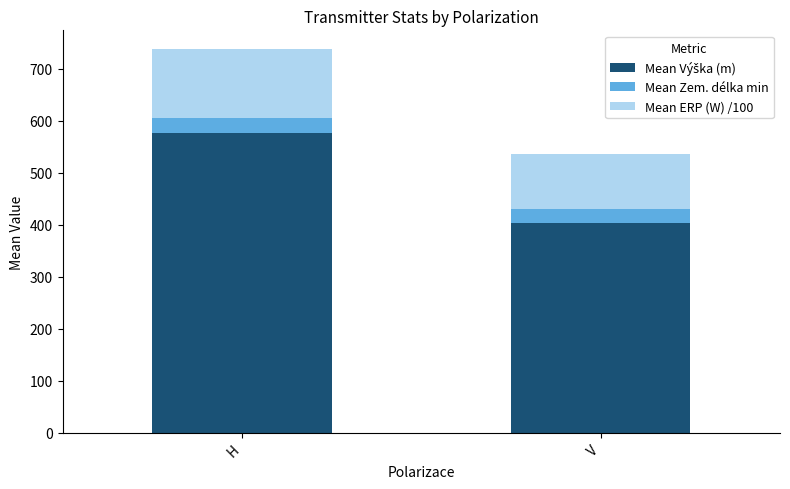

At which category is the sum across all series the highest?

H